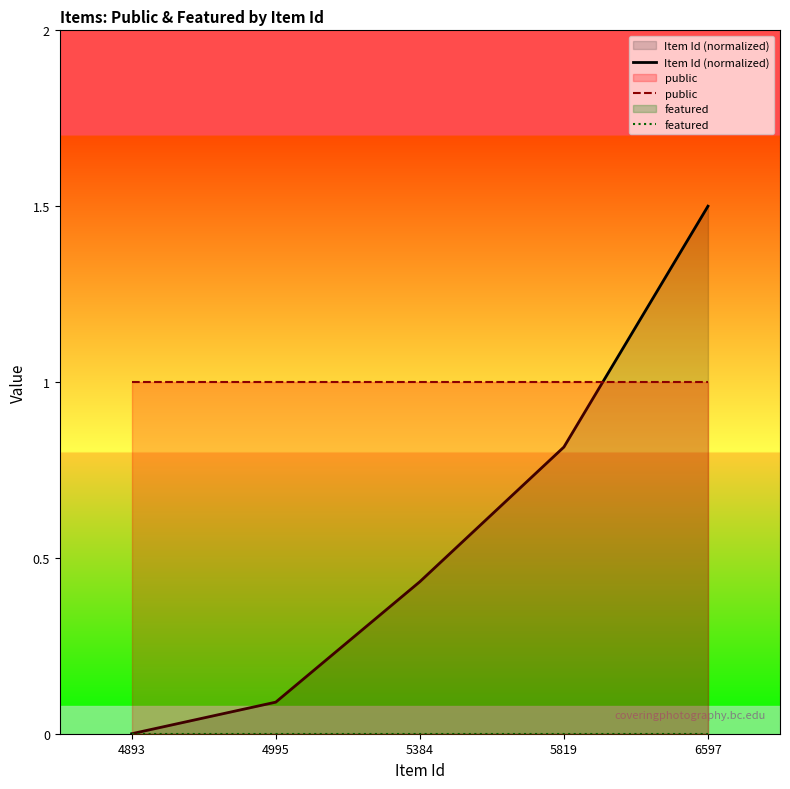

True or false: Item Id (normalized) has a value of 0.0 at 4893.

True